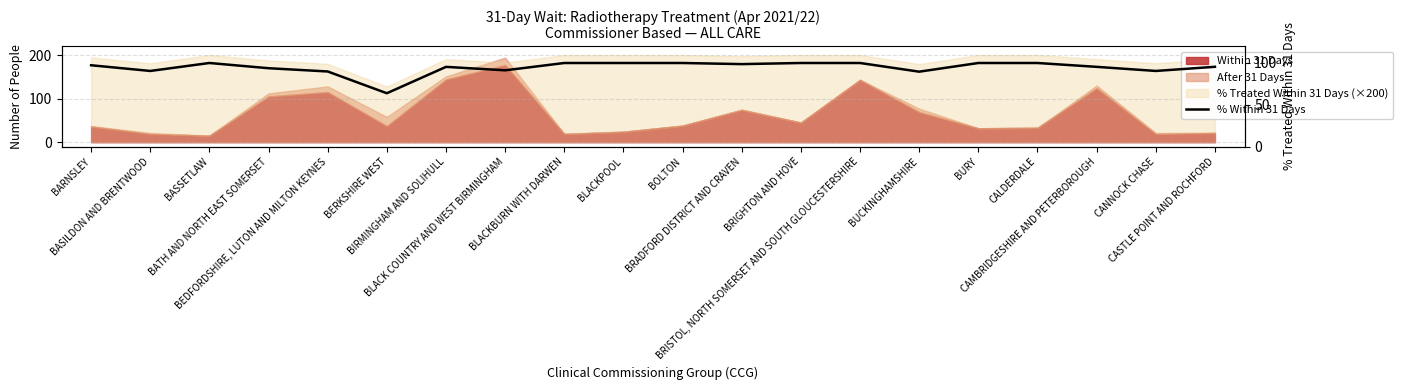

How many interior local peaks (higher than both neighbors) does the data have?

2